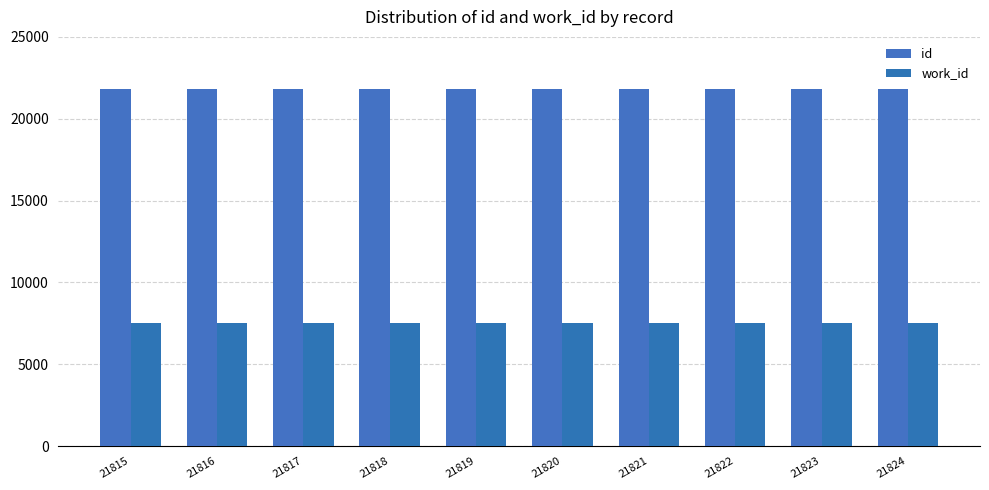

Count the number of data series in this chart.

2